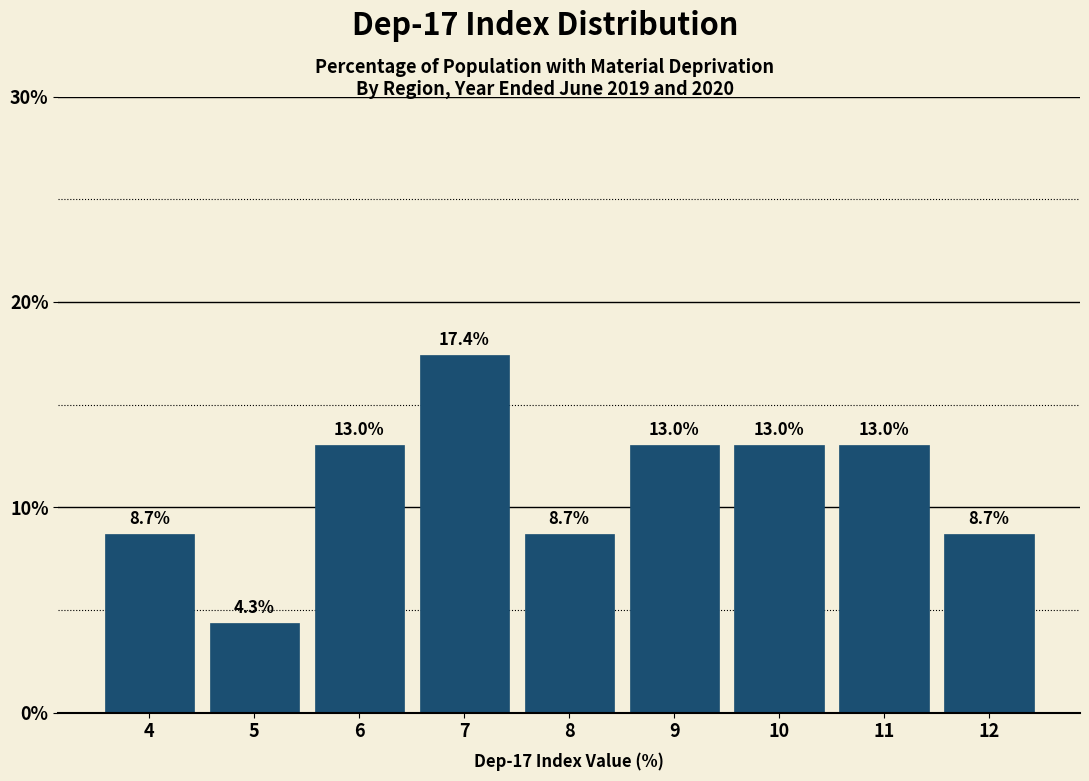

Reading left to right, list all the values displayed in this chart.

8.7	4.3	13.0	17.4	8.7	13.0	13.0	13.0	8.7